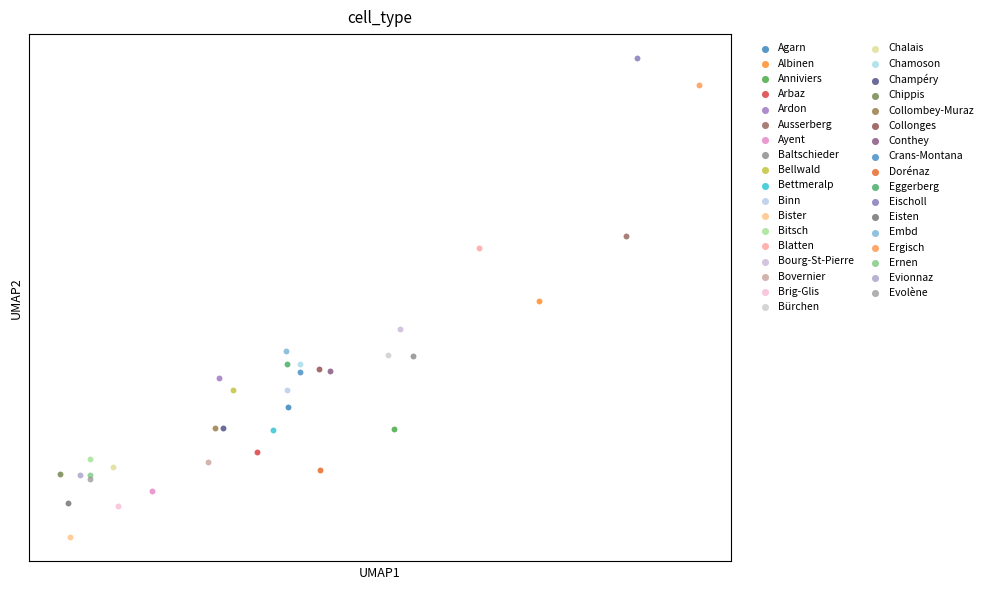

What are all the series names shown in the legend?

Agarn, Albinen, Anniviers, Arbaz, Ardon, Ausserberg, Ayent, Baltschieder, Bellwald, Bettmeralp, Binn, Bister, Bitsch, Blatten, Bourg-St-Pierre, Bovernier, Brig-Glis, Bürchen, Chalais, Chamoson, Champéry, Chippis, Collombey-Muraz, Collonges, Conthey, Crans-Montana, Dorénaz, Eggerberg, Eischoll, Eisten, Embd, Ergisch, Ernen, Evionnaz, Evolène